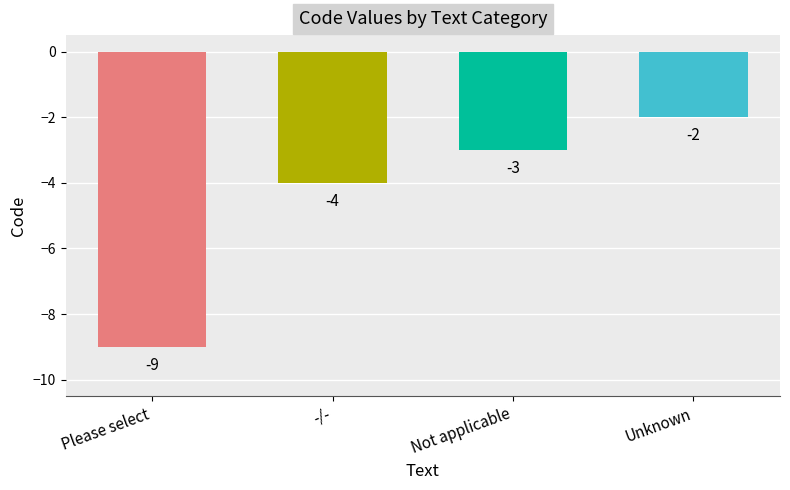

List the labels in order of value, largest first.

Unknown, Not applicable, -/-, Please select